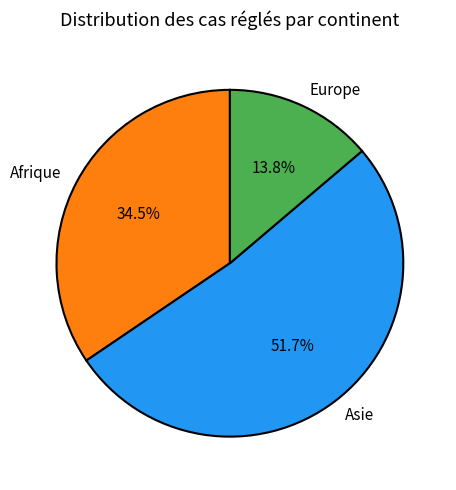

Count the number of slices in the pie.

3